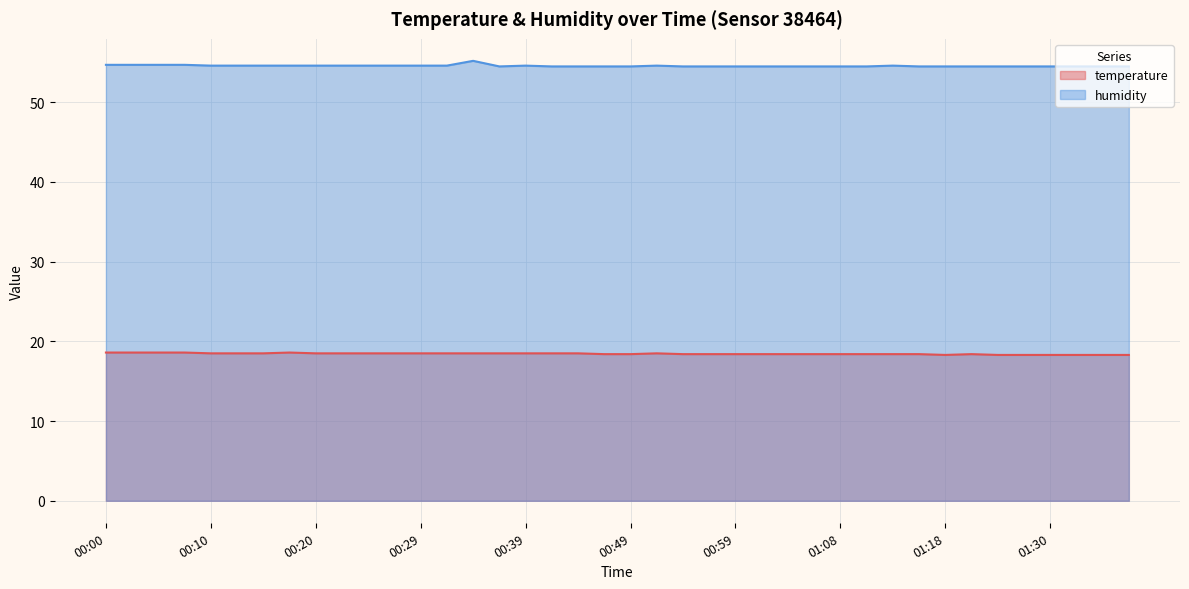

How many lines are shown in the chart?

2